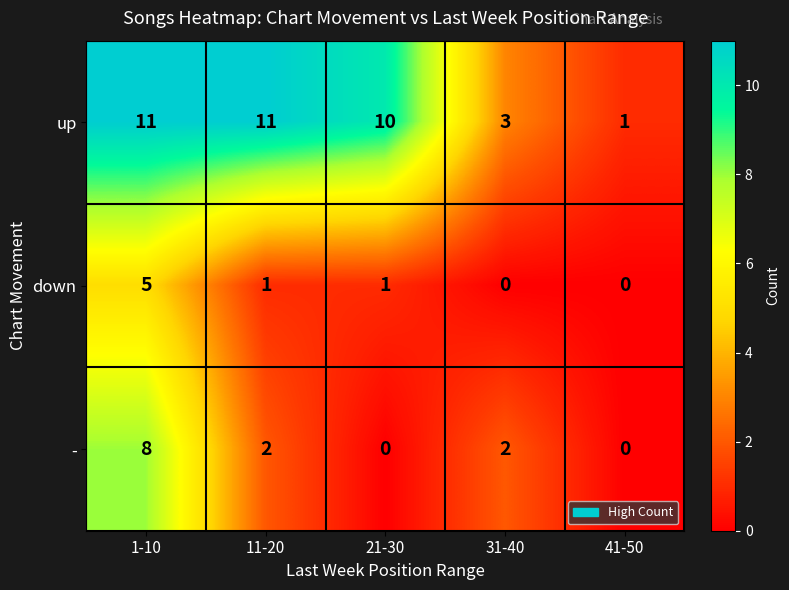

List the series in order of their overall mean, lowest first.

down, -, up